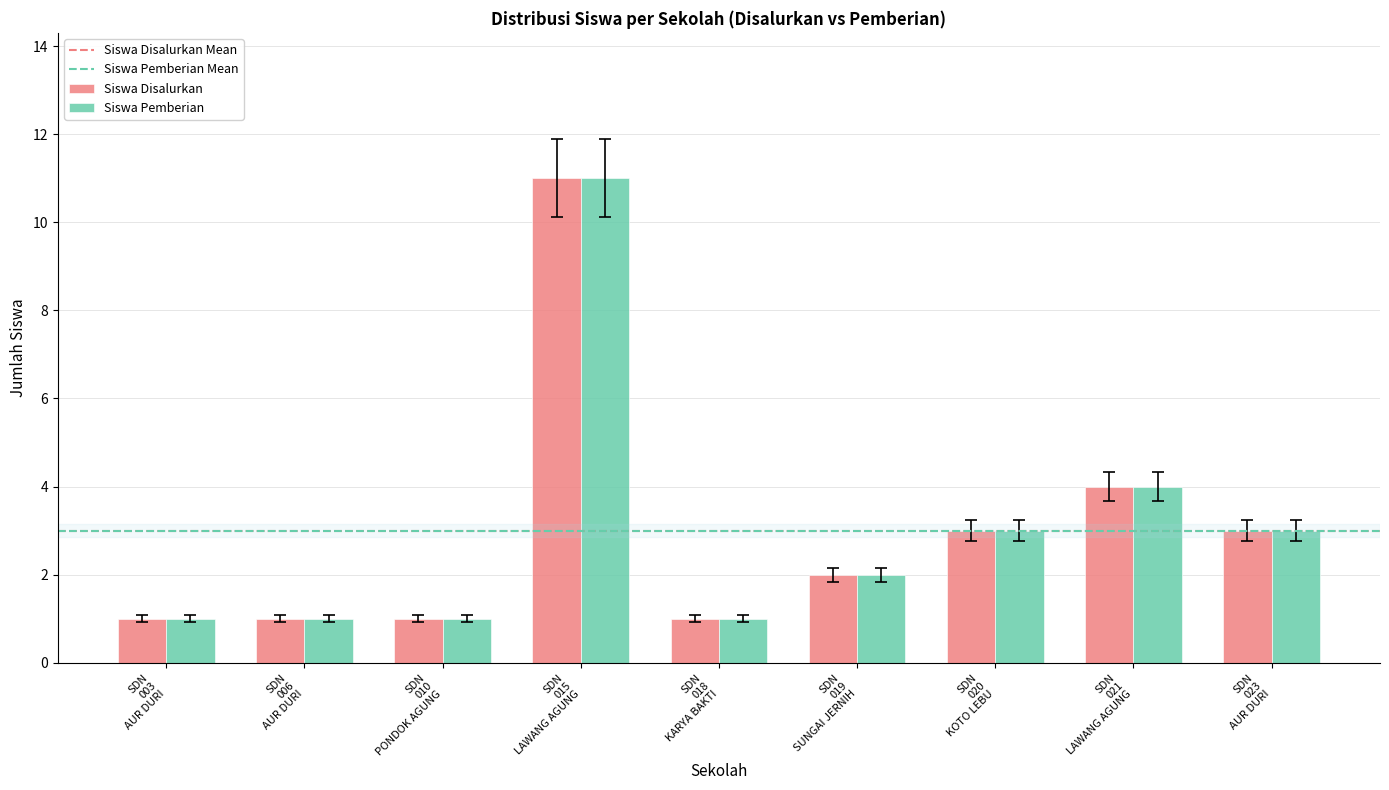

At which category does the chart reach its peak across all series?

SDN
015
LAWANG AGUNG